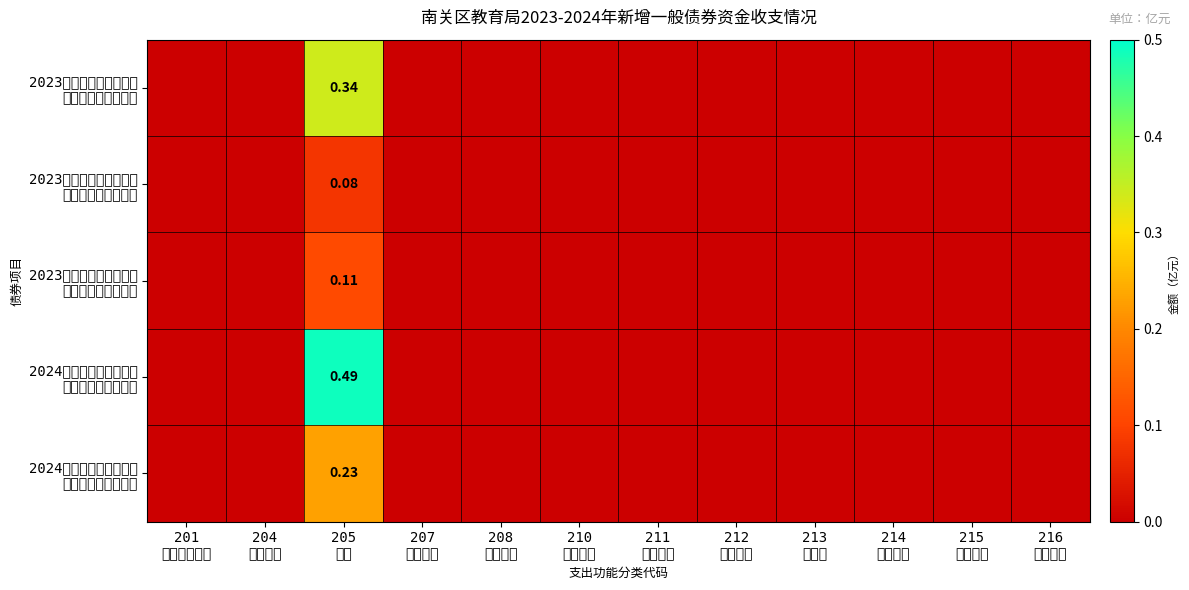

Is it true that 2024吉林一般债（七期） 南关区第四实验学校 equals 0.0 at 214 交通运输?

True